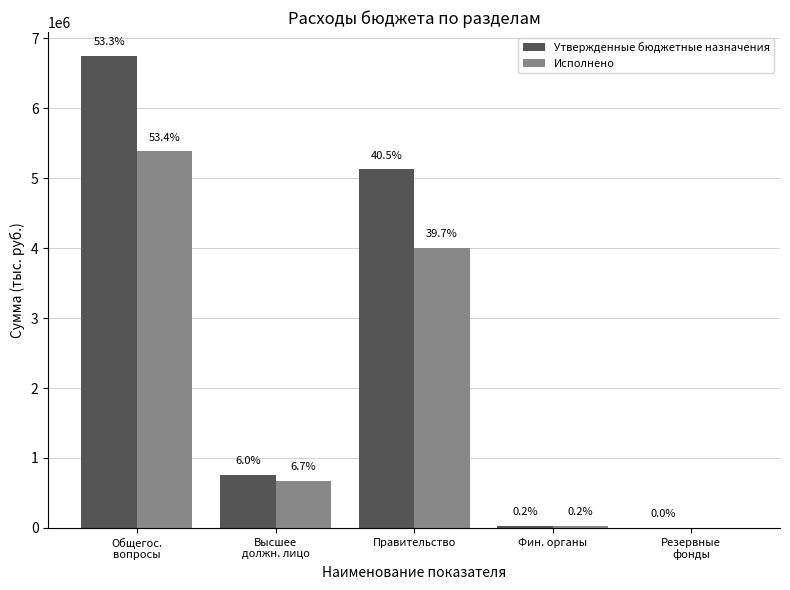

The value of Исполнено at Правительство is 4003721.9. True or false?

True